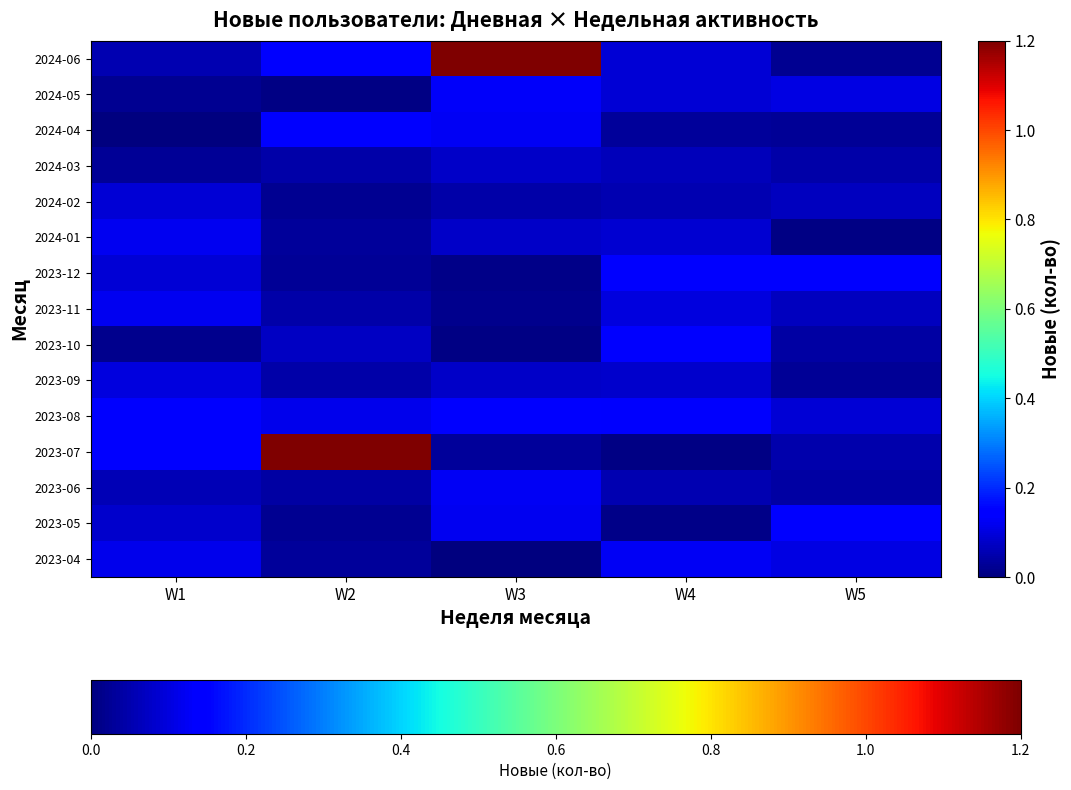

Reading left to right, extract all data points from this chart.

2024-06: W1=0.1	W2=0.1	W3=1.5	W4=0.1	W5=0.0
2024-05: W1=0.0	W2=0.0	W3=0.1	W4=0.1	W5=0.1
2024-04: W1=0.0	W2=0.1	W3=0.1	W4=0.0	W5=0.0
2024-03: W1=0.0	W2=0.0	W3=0.1	W4=0.1	W5=0.0
2024-02: W1=0.1	W2=0.0	W3=0.0	W4=0.1	W5=0.1
2024-01: W1=0.1	W2=0.0	W3=0.1	W4=0.1	W5=0.0
2023-12: W1=0.1	W2=0.0	W3=0.0	W4=0.1	W5=0.1
2023-11: W1=0.1	W2=0.0	W3=0.0	W4=0.1	W5=0.1
2023-10: W1=0.0	W2=0.1	W3=0.0	W4=0.1	W5=0.0
2023-09: W1=0.1	W2=0.0	W3=0.1	W4=0.1	W5=0.0
2023-08: W1=0.1	W2=0.1	W3=0.1	W4=0.1	W5=0.1
2023-07: W1=0.1	W2=1.6	W3=0.0	W4=0.0	W5=0.0
2023-06: W1=0.1	W2=0.0	W3=0.1	W4=0.1	W5=0.0
2023-05: W1=0.1	W2=0.0	W3=0.1	W4=0.0	W5=0.1
2023-04: W1=0.1	W2=0.0	W3=0.0	W4=0.1	W5=0.1